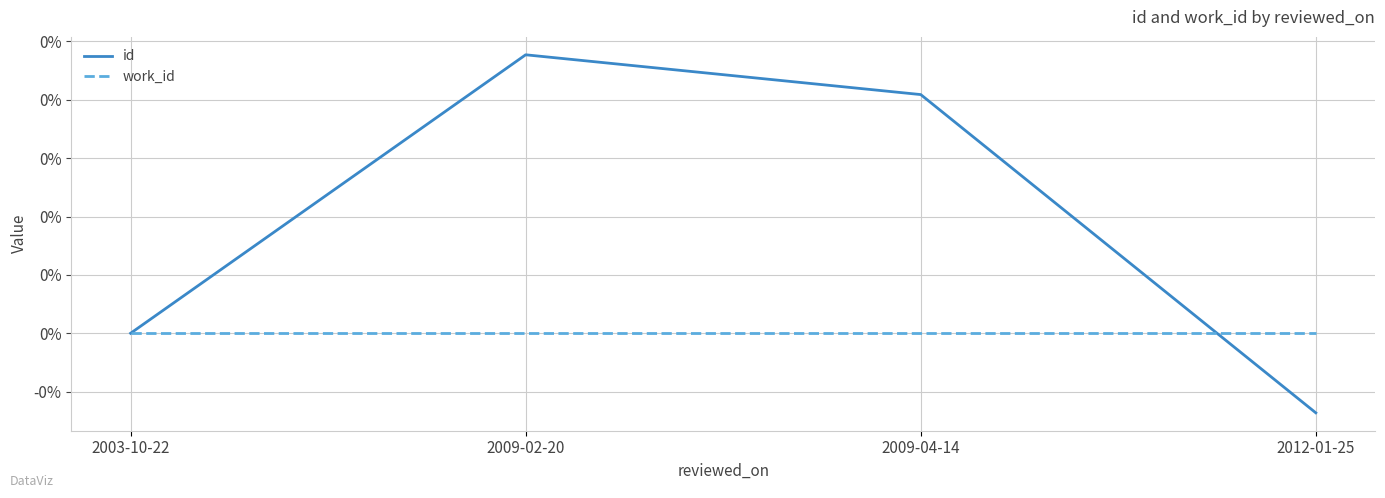

What is the label of the 1st point from the right?

2012-01-25